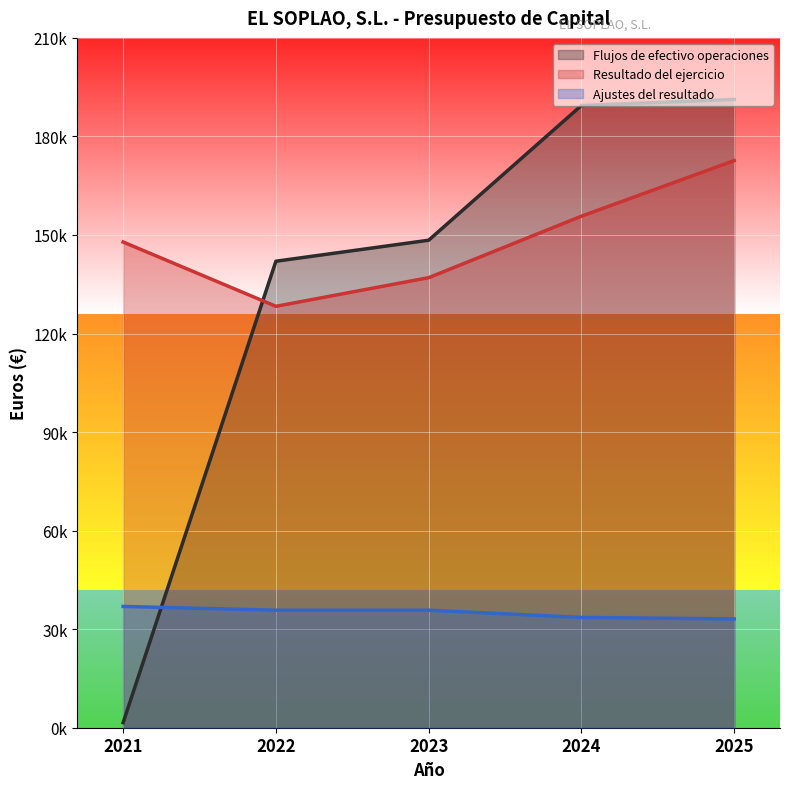

Reading left to right, transcribe all the data shown in this chart.

Flujos de efectivo operaciones: 1557.0	142012.0	148404.7	189427.0	191268.0
Resultado del ejercicio: 147864.0	128290.0	137006.7	155722.0	172647.0
Ajustes del resultado: 36922.0	35778.0	35778.0	33580.0	33122.0